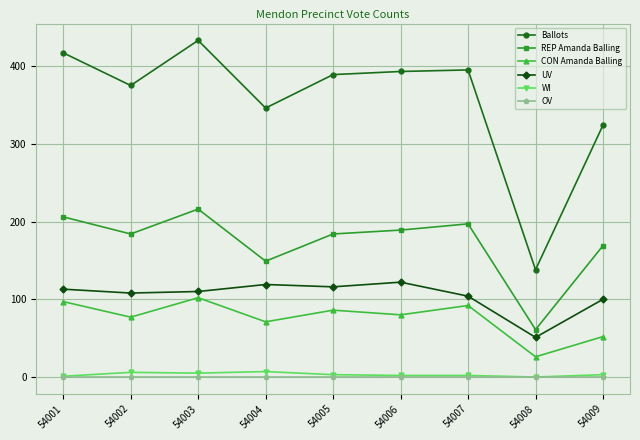

How many values in the REP Amanda Balling series are below 184?

3